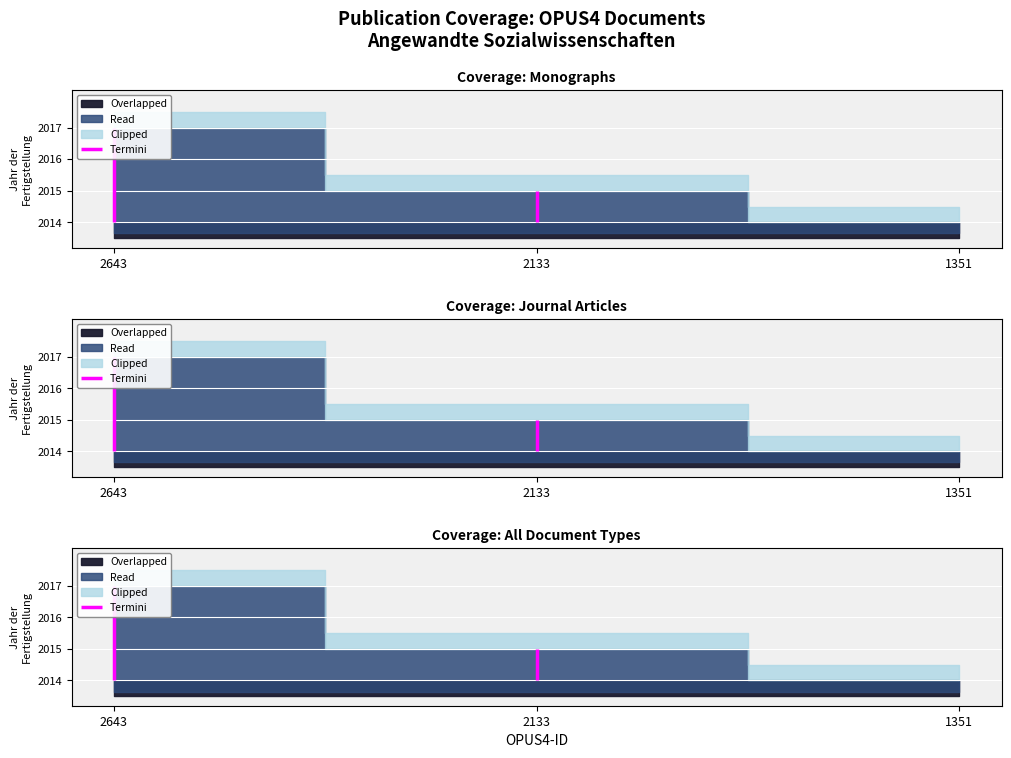

Count the number of categories in the chart.

3